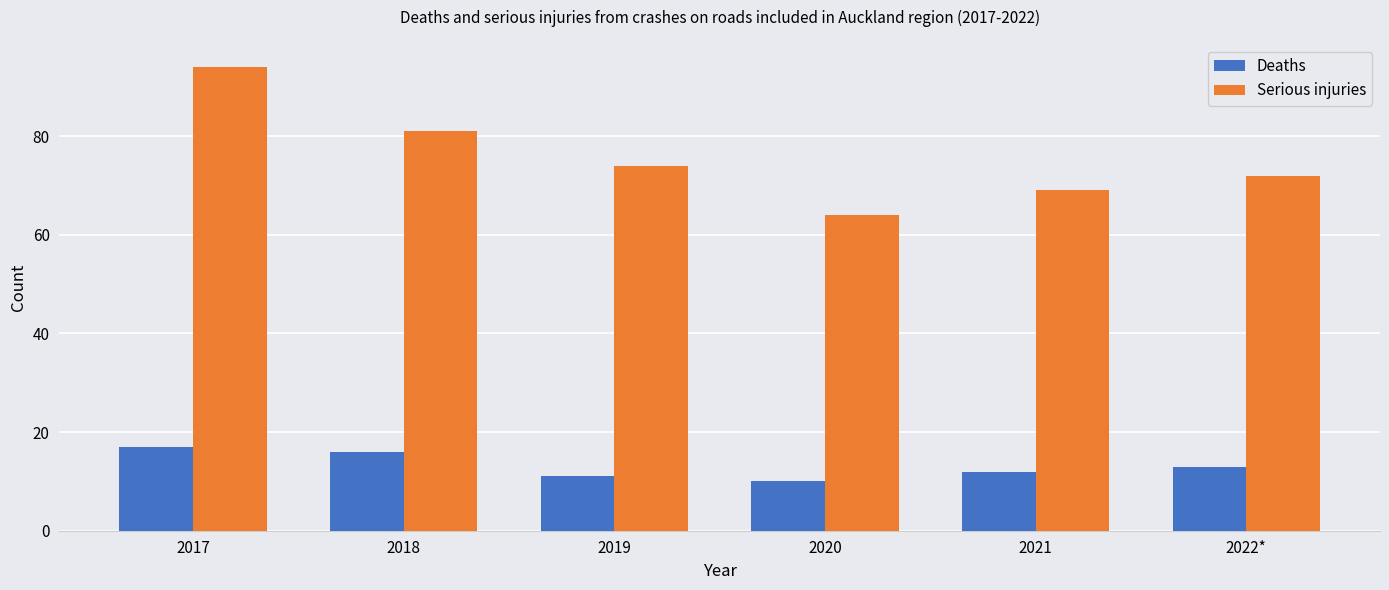

What is the label of the 1st bar from the right?

2022*